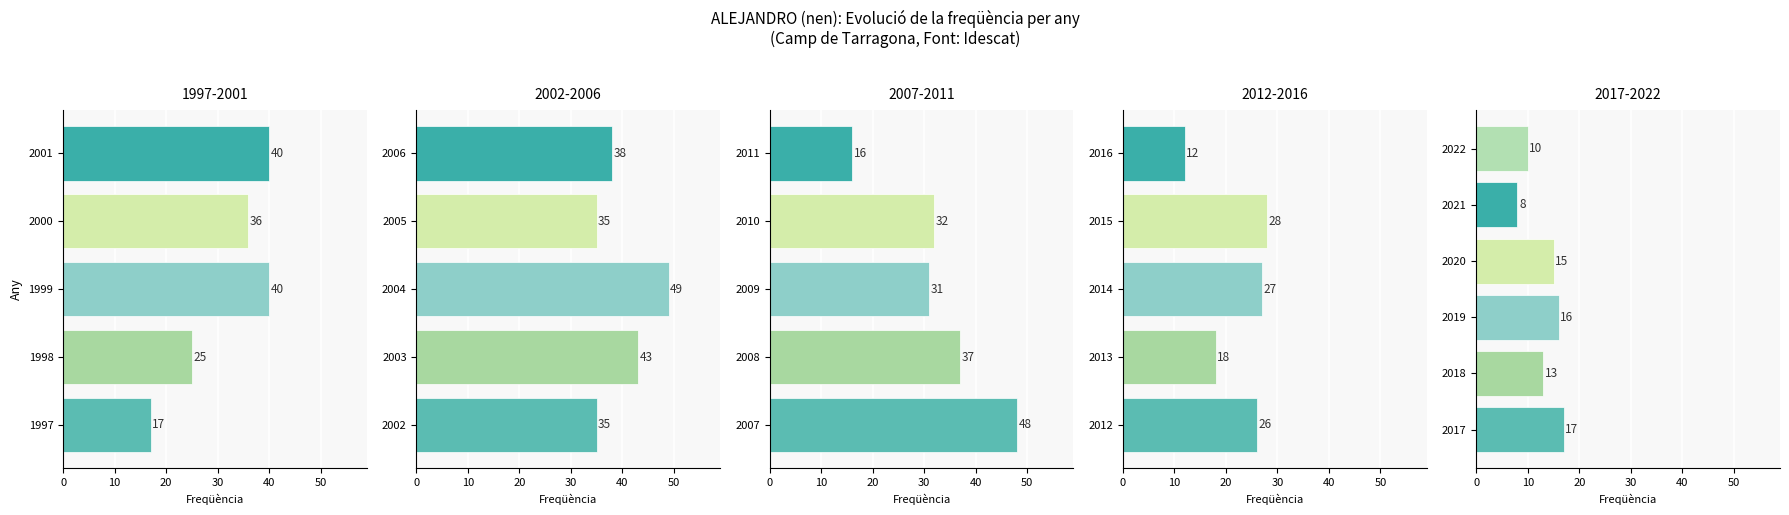

What is the difference between the maximum and minimum values?

41